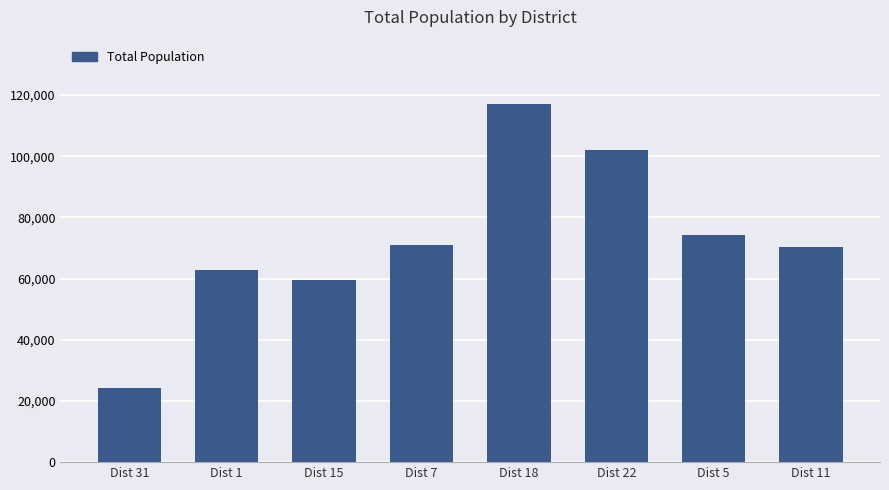

What is the change in value from Dist 15 to Dist 5?

+14938